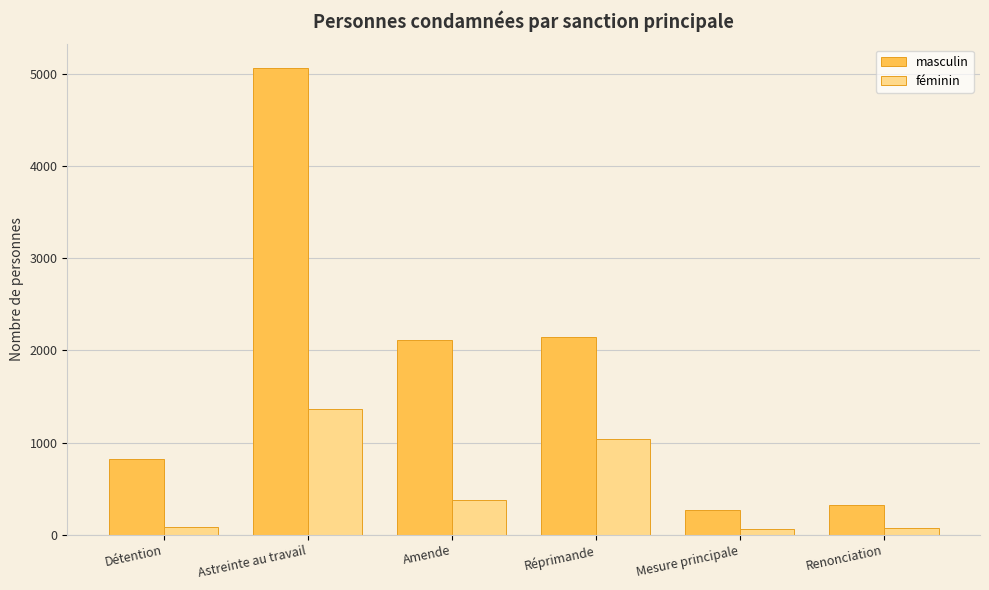

Which series has the largest total across all categories?

masculin